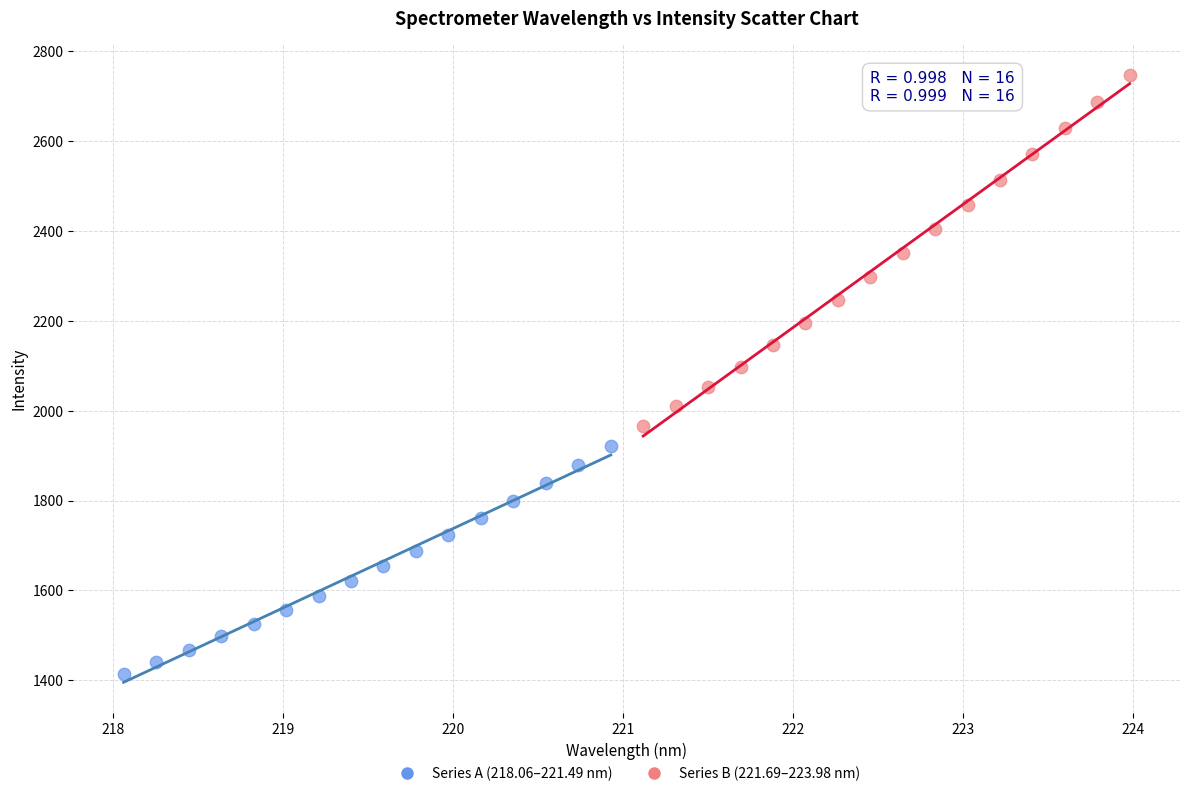

Which series has the widest spread of Y values?

Series B (221.69–223.98 nm)